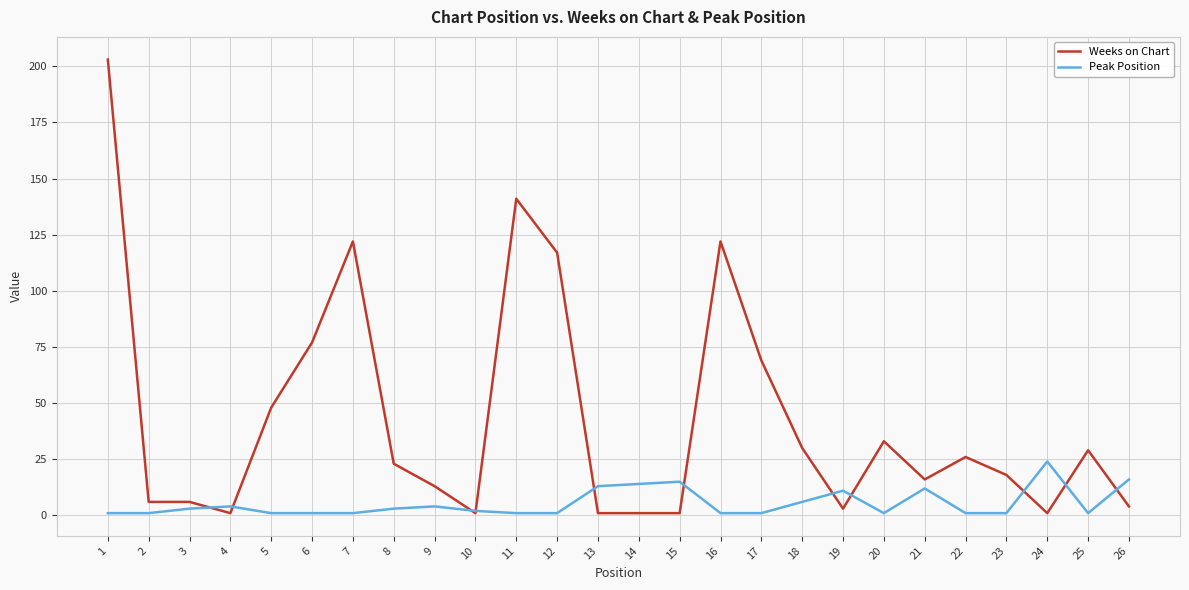

Which series has the largest total across all categories?

Weeks on Chart